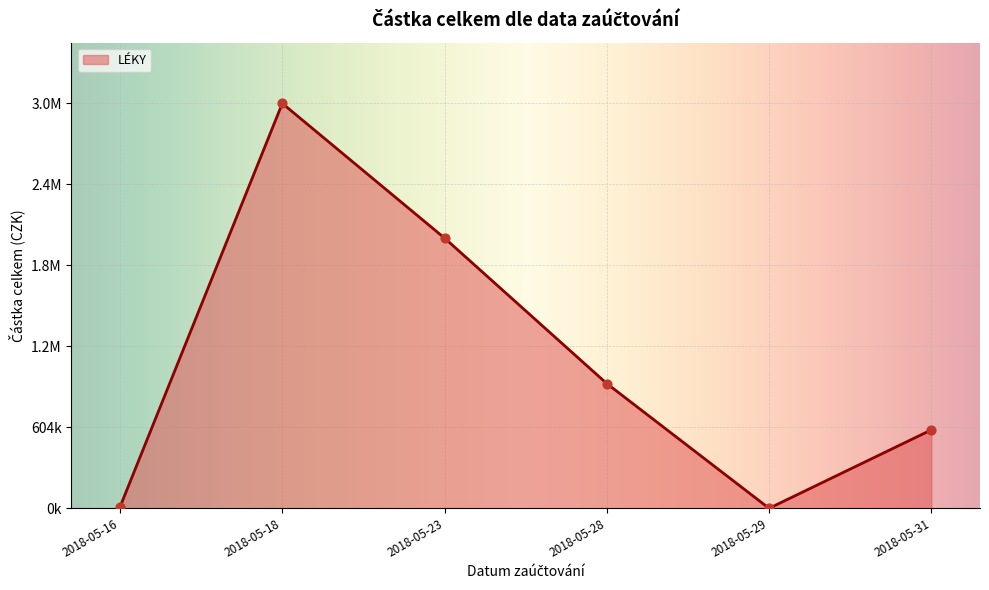

Does the chart have visible grid lines?

Yes